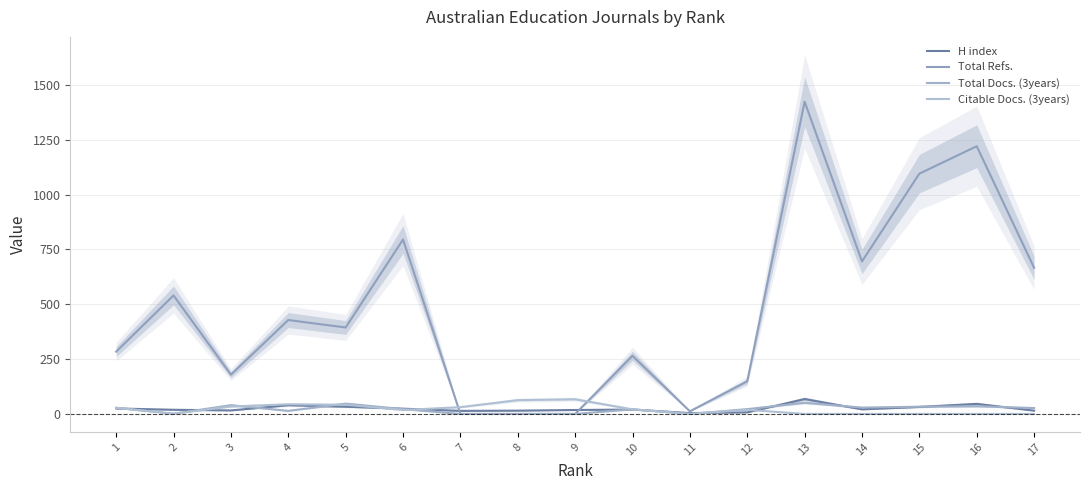

What is the spread (max minus min) of values at 6?

777